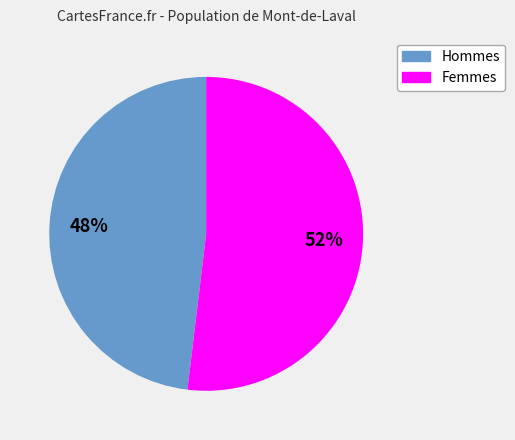

To the nearest percent, what is the difference between the largest and smallest slice percentages?

4%